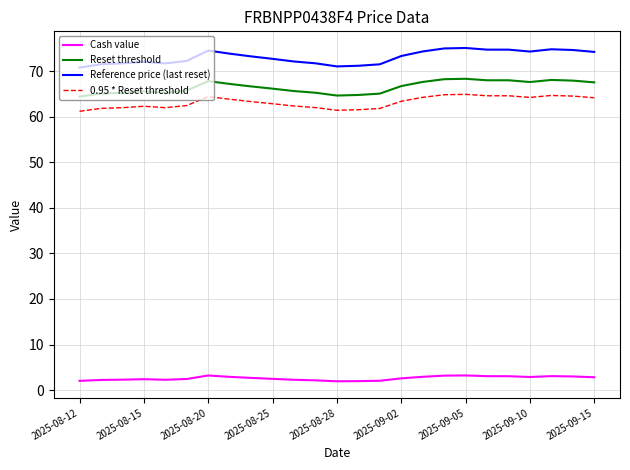

Rank the series by their maximum value, from lowest to highest.

Cash value, 0.95 * Reset threshold, Reset threshold, Reference price (last reset)